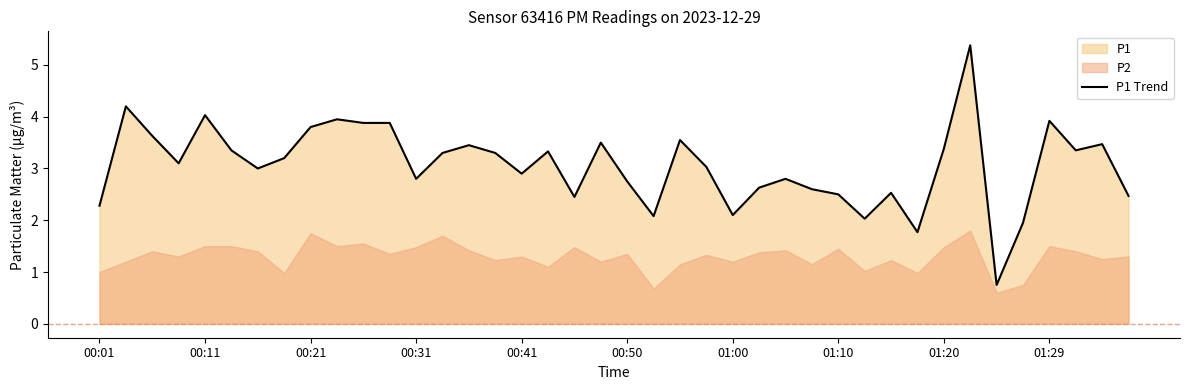

True or false: P1 Trend has a value of 4.2 at 00:31.

False